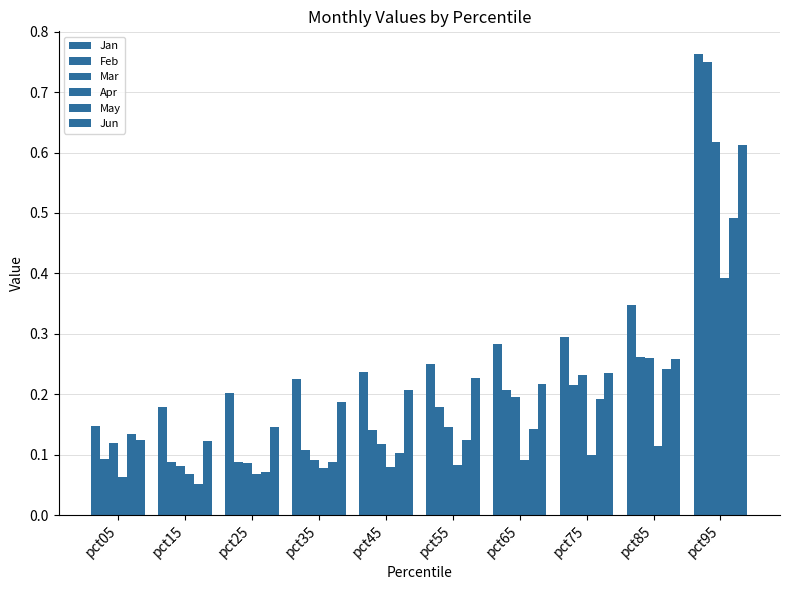

Does the chart contain stacked bars?

No